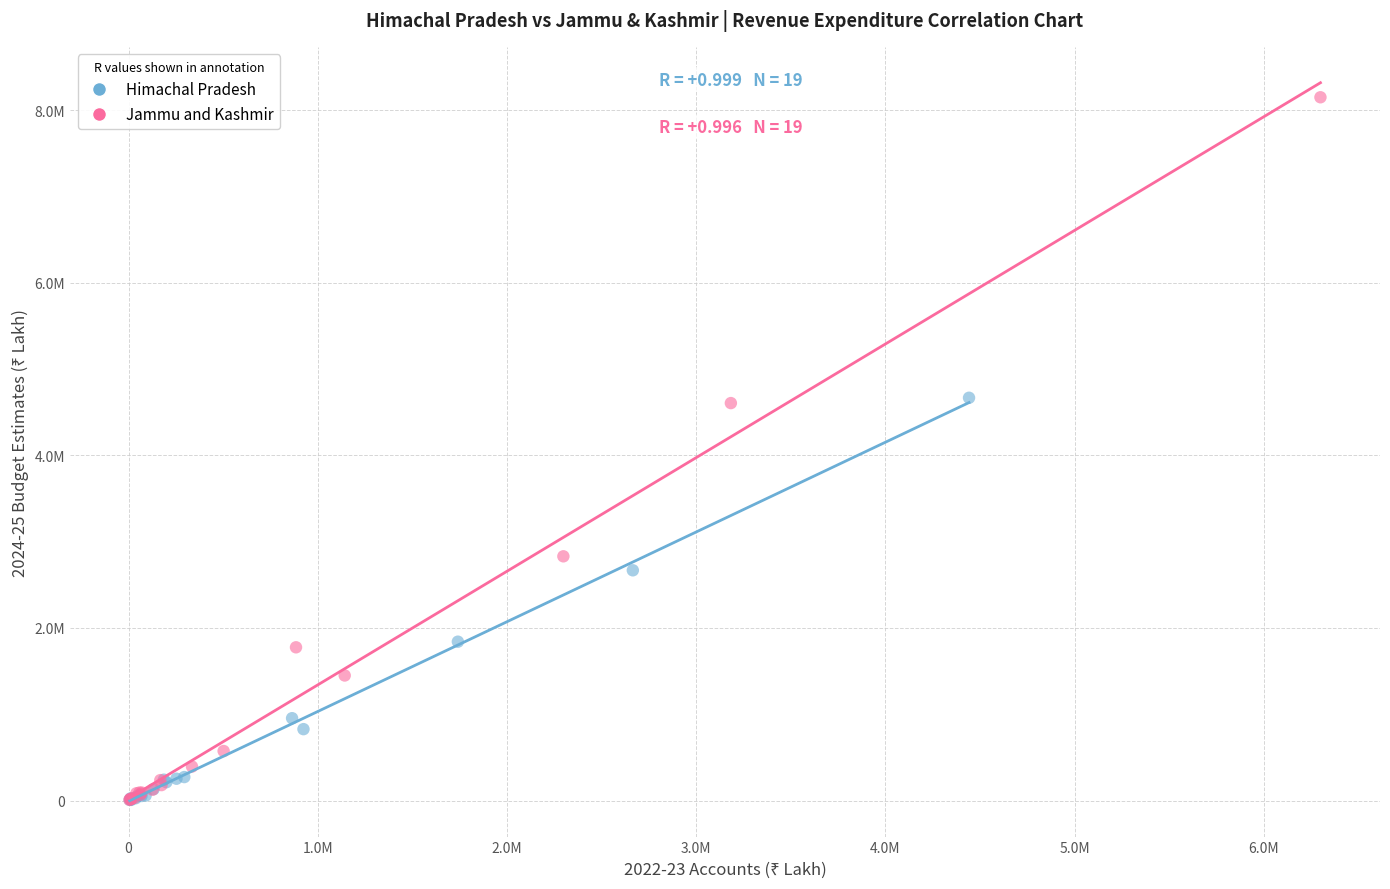

What are all the series names shown in the legend?

Himachal Pradesh, Jammu and Kashmir